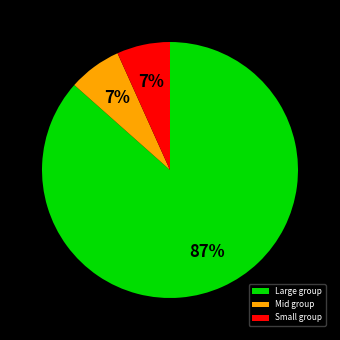

What percentage is the Mid group slice, to the nearest percent?

7%